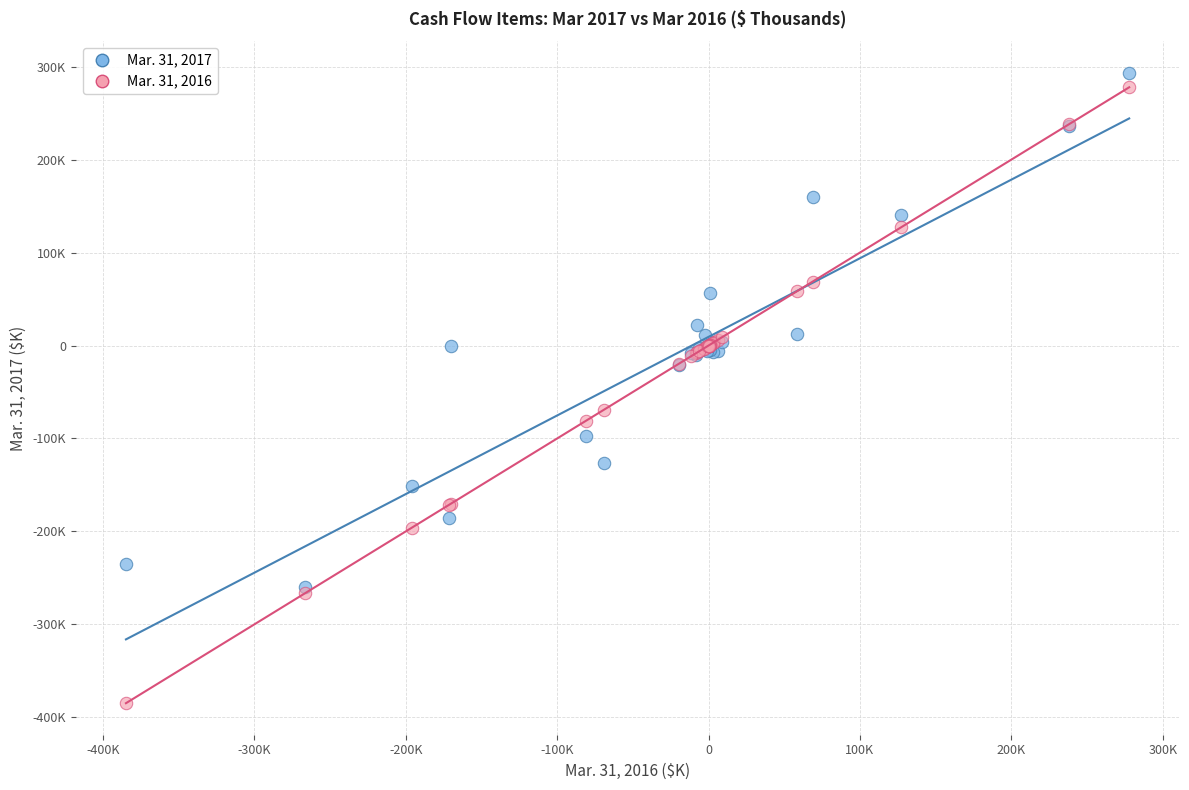

What are all the series names shown in the legend?

Mar. 31, 2017, Mar. 31, 2016